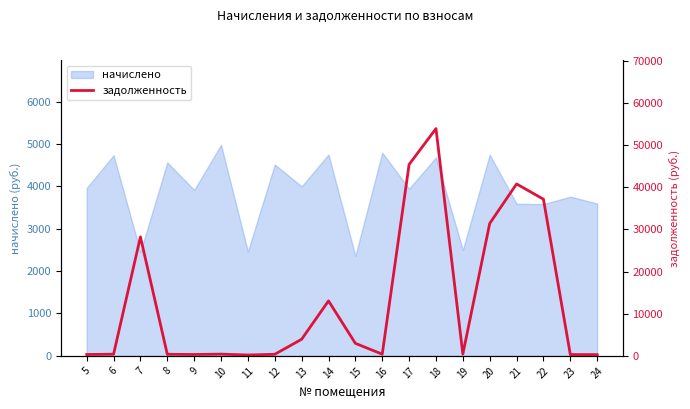

What is the lowest value of the начислено series?

2360.9